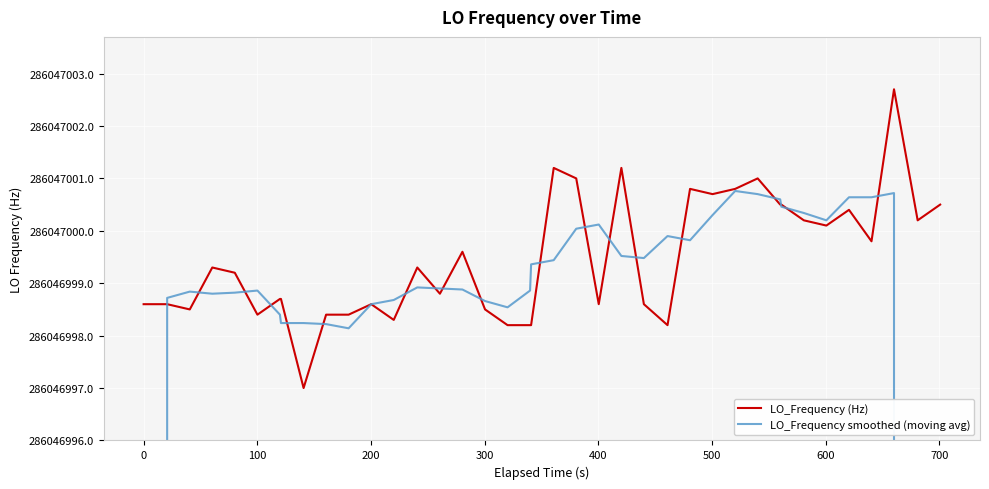

Which series has the largest range (max minus min)?

LO_Frequency smoothed (moving avg)